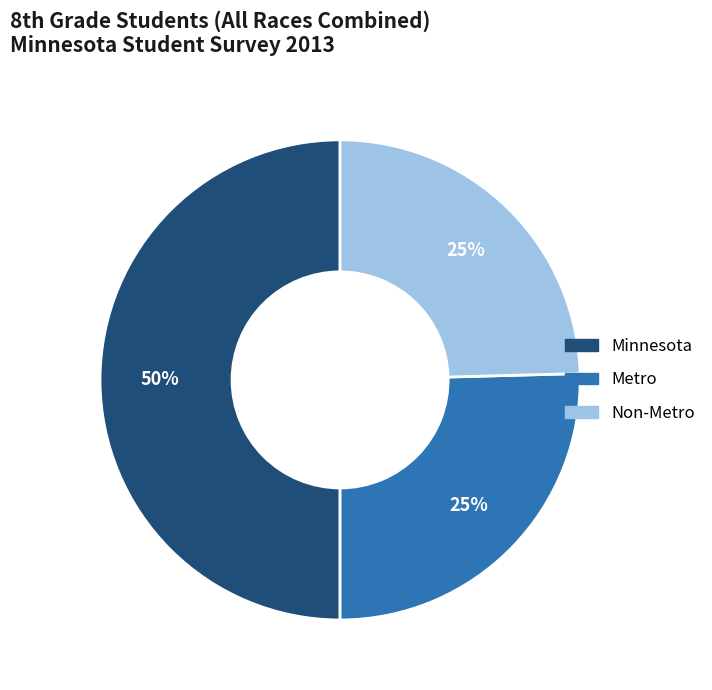

Approximately how many times larger is the value at Non-Metro compared to Metro?

1.0